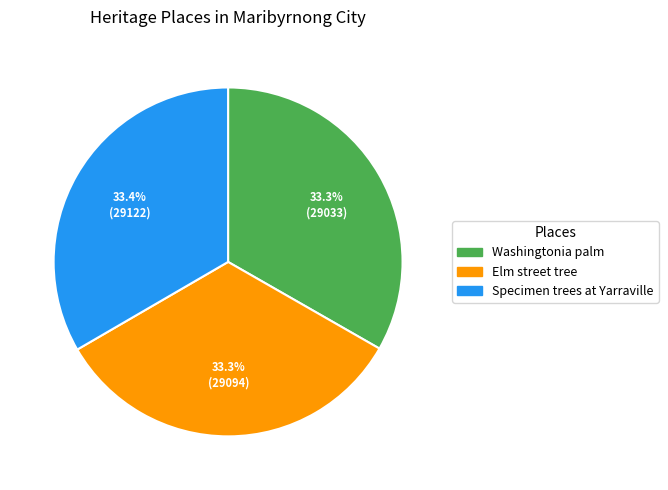

To the nearest percent, what is the average slice percentage?

33%